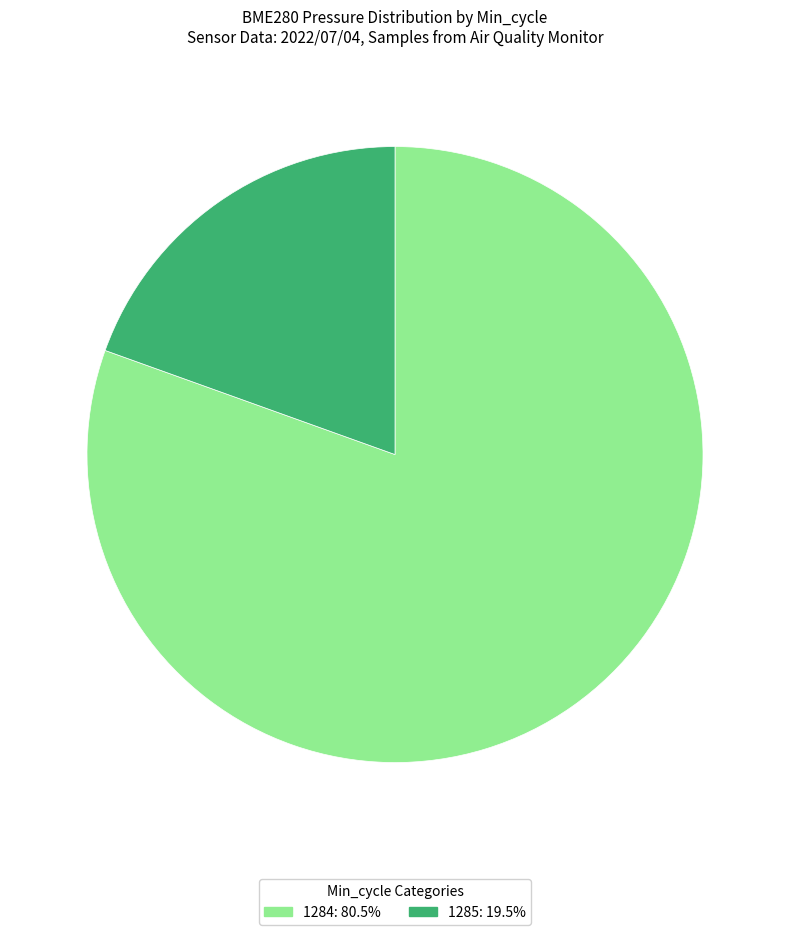

Is there any slice that represents more than half of the pie?

Yes